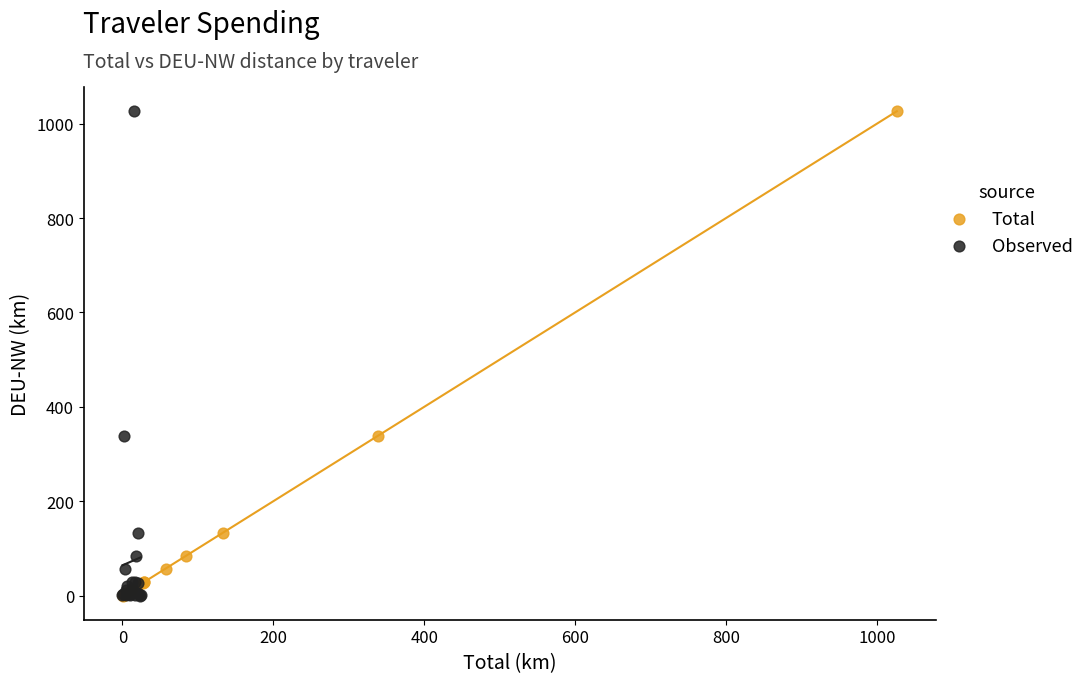

What are all the series names shown in the legend?

Total, Observed